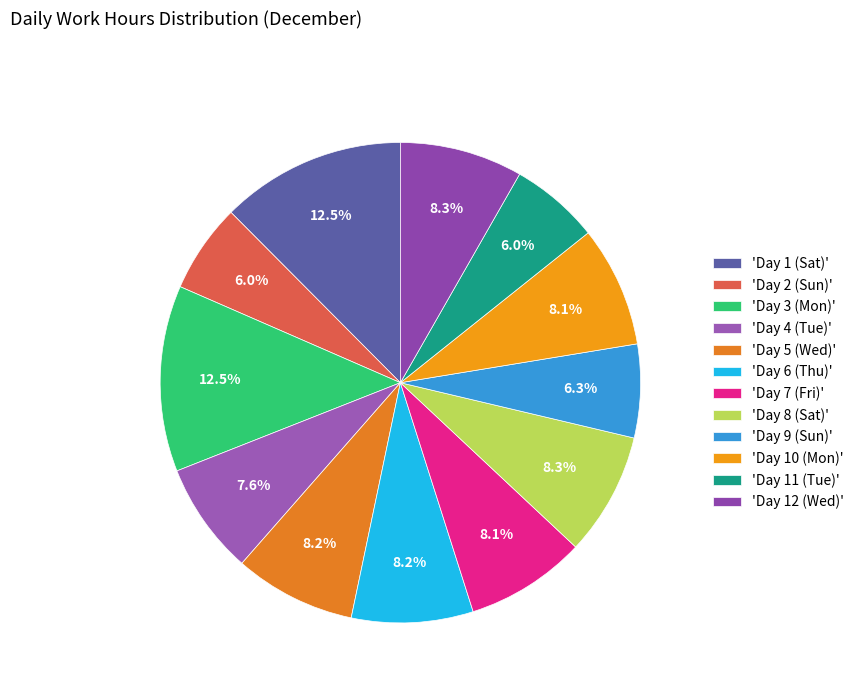

How many segments does this pie chart have?

12